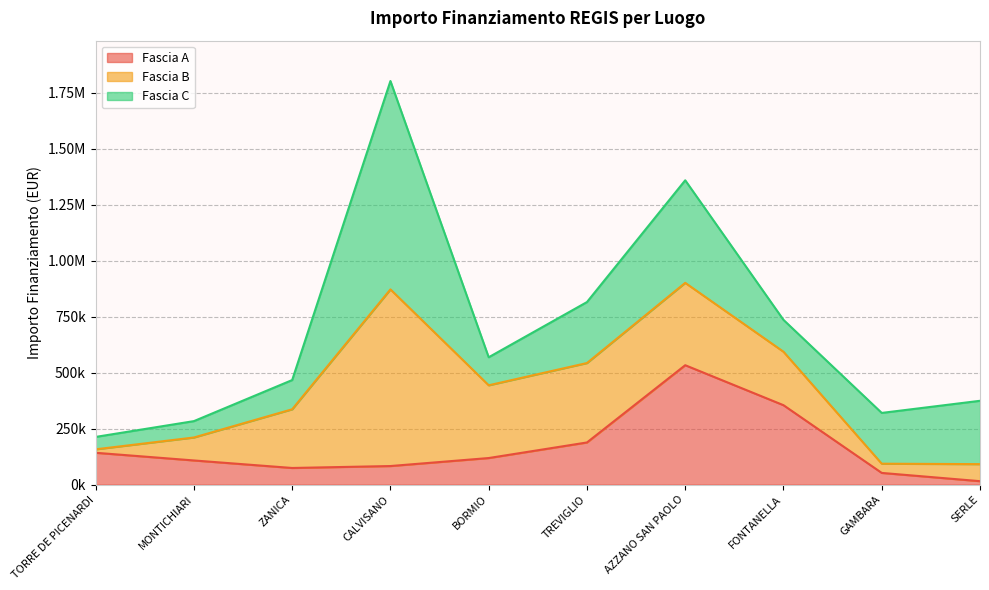

Between AZZANO SAN PAOLO and ZANICA, which is larger?

AZZANO SAN PAOLO